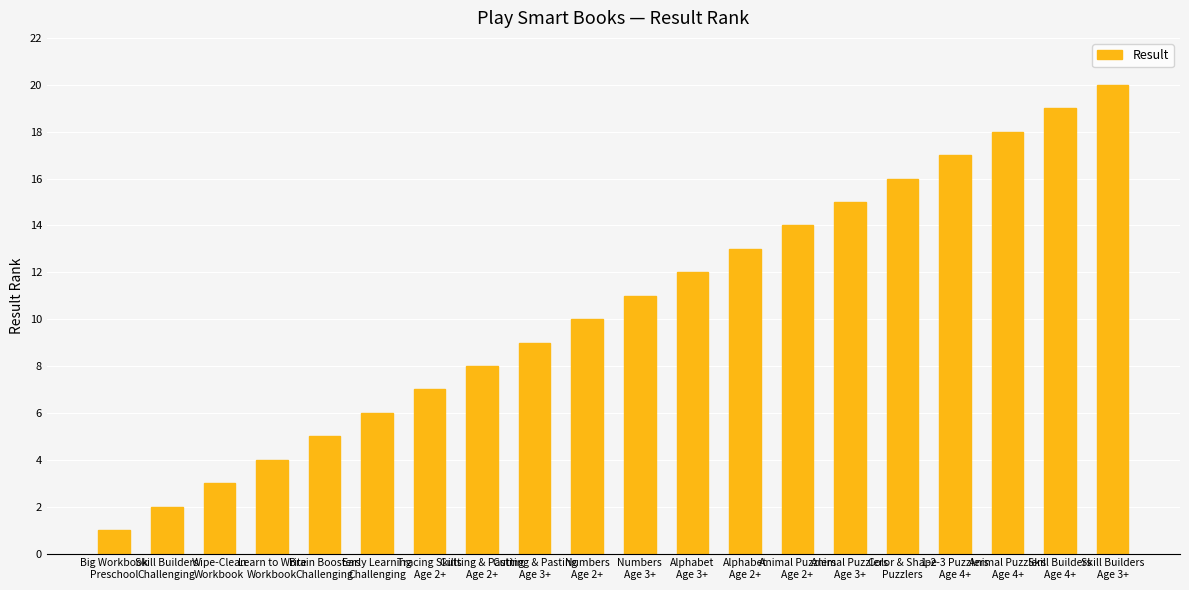

True or false: the data shows 9 at Cutting & Pasting
Age 3+.

True